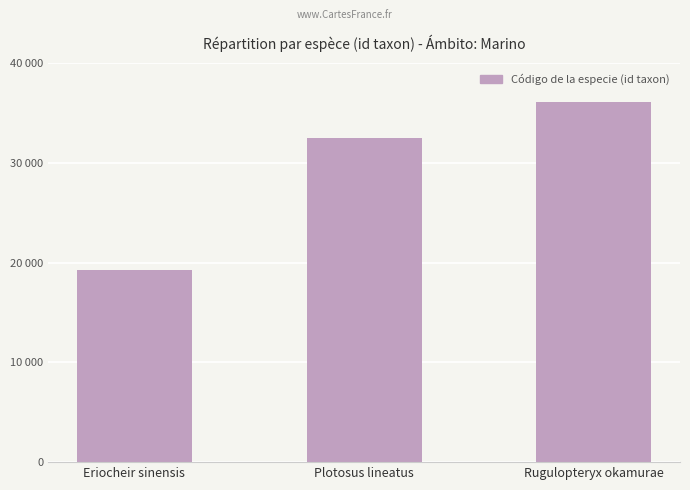

True or false: the data shows 57381 at Rugulopteryx okamurae.

False